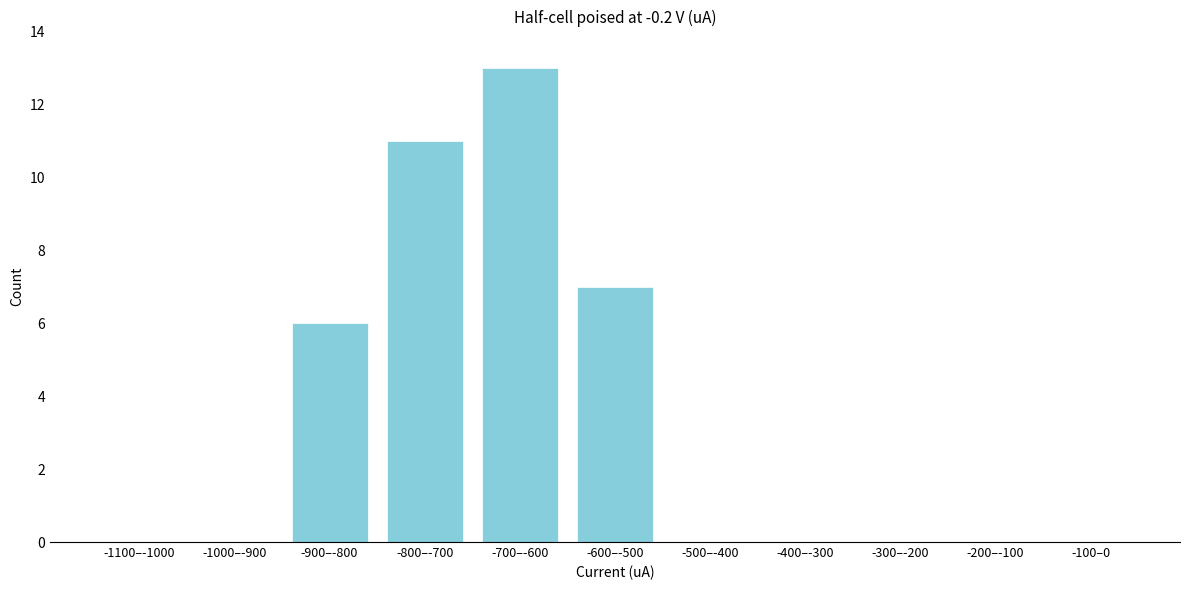

Reading left to right, extract all data points from this chart.

-1100–-1000=0	-1000–-900=0	-900–-800=6	-800–-700=11	-700–-600=13	-600–-500=7	-500–-400=0	-400–-300=0	-300–-200=0	-200–-100=0	-100–0=0